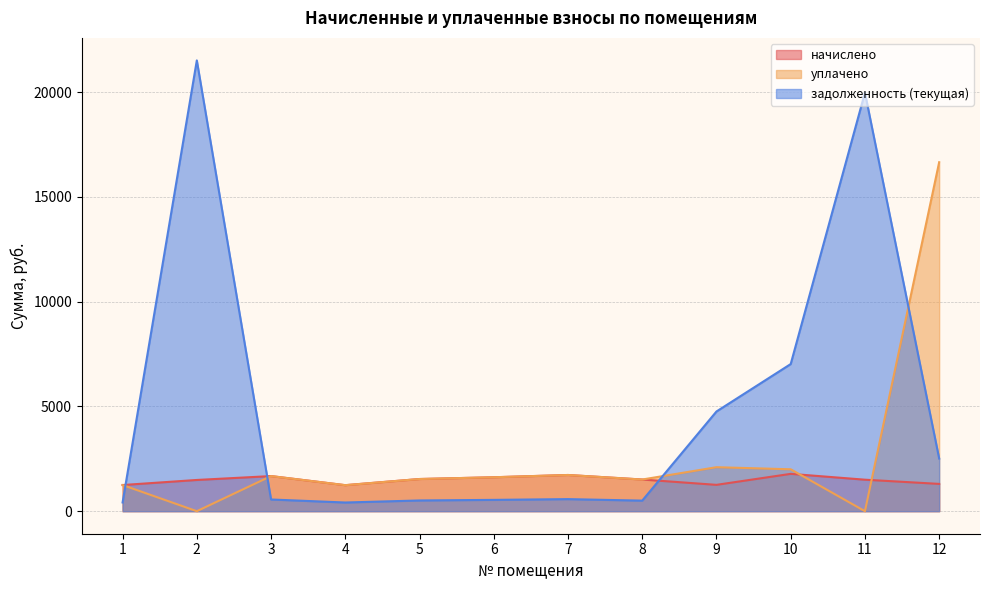

Rank the series by their maximum value, from highest to lowest.

задолженность (текущая), уплачено, начислено